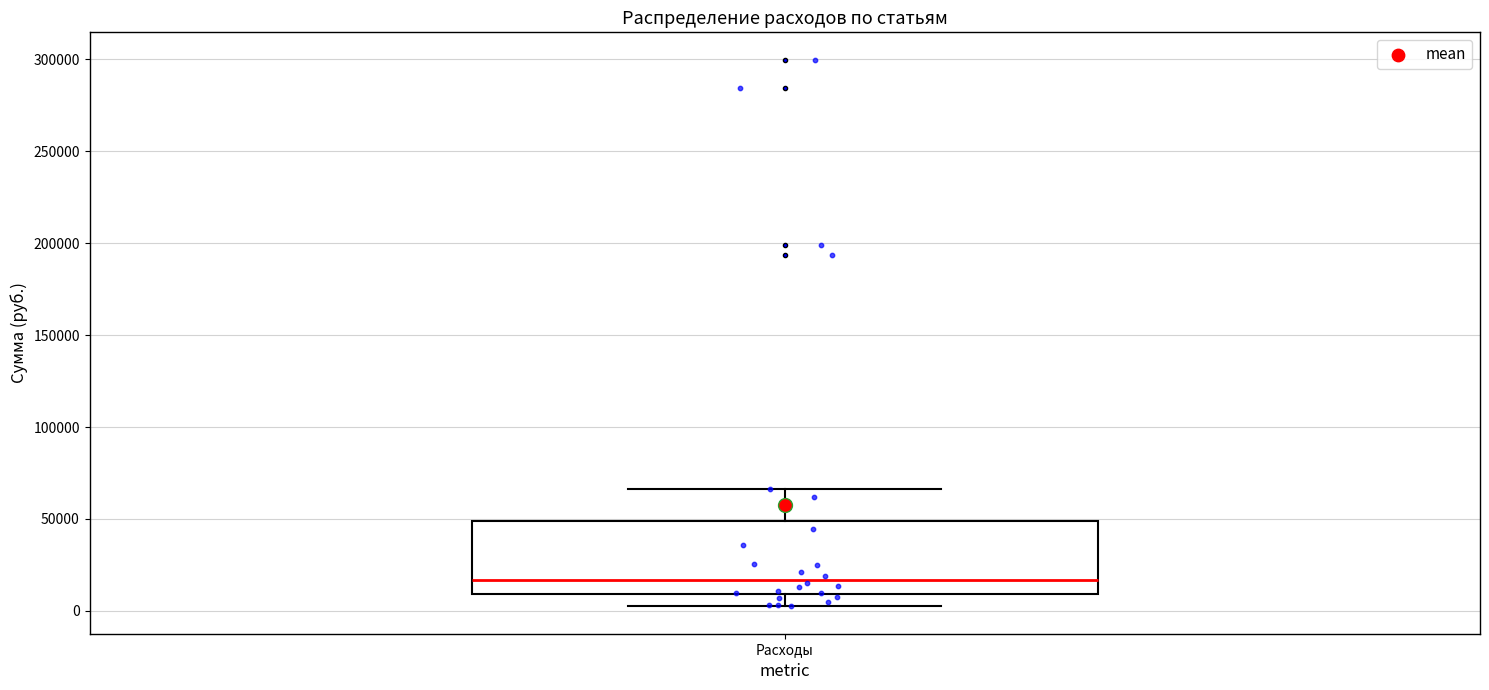

Transcribe this box plot: give where the median line is, the range the box spans, and where the two whiskers end, as read against the y-axis. The values are not printed on the chart, so give them approximately, as read against the axis.

median 15000, box 10000 to 50000, whiskers 0 to 65000